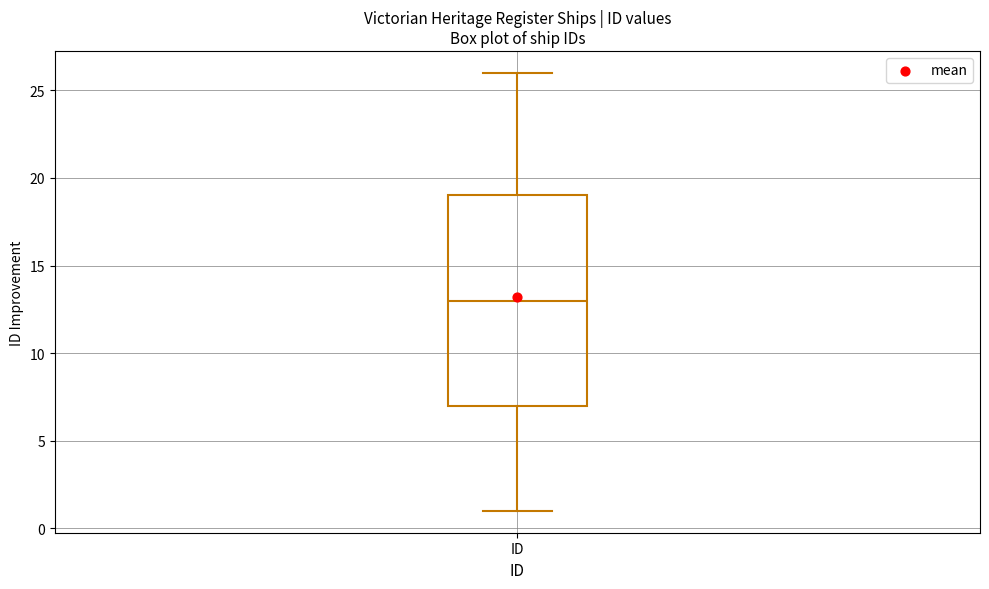

Transcribe this box plot: give where the median line is, the range the box spans, and where the two whiskers end, as read against the y-axis. The values are not printed on the chart, so give them approximately, as read against the axis.

median 13, box 7 to 19, whiskers 1 to 26